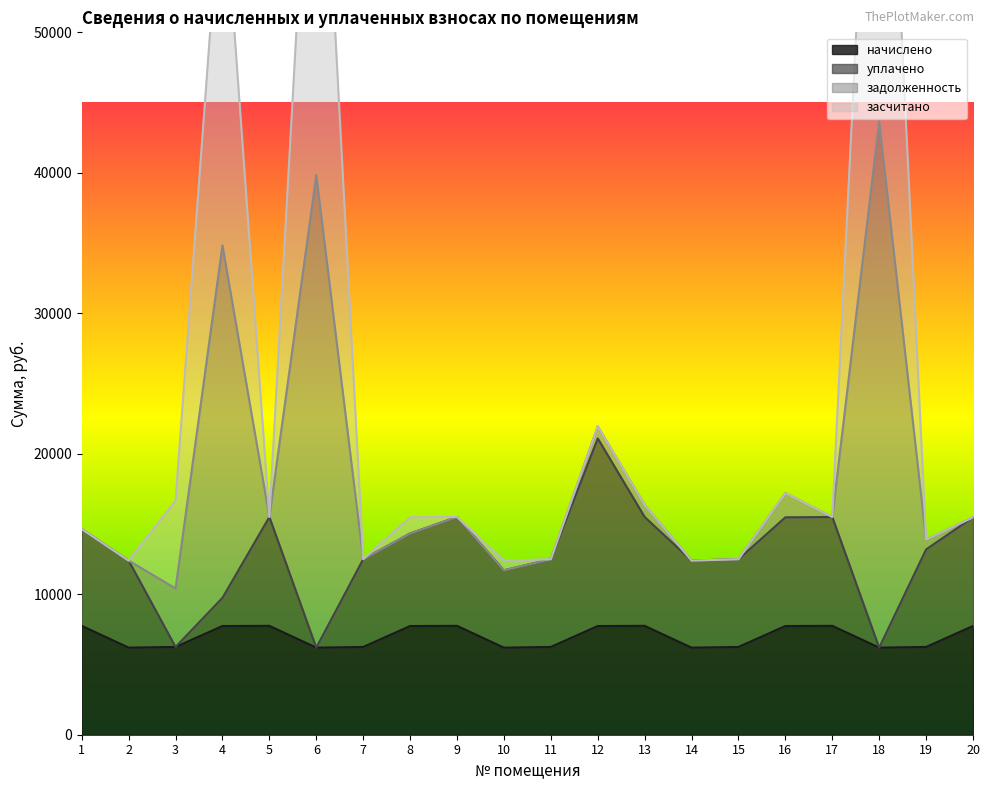

True or false: уплачено and задолженность cross at least once.

False